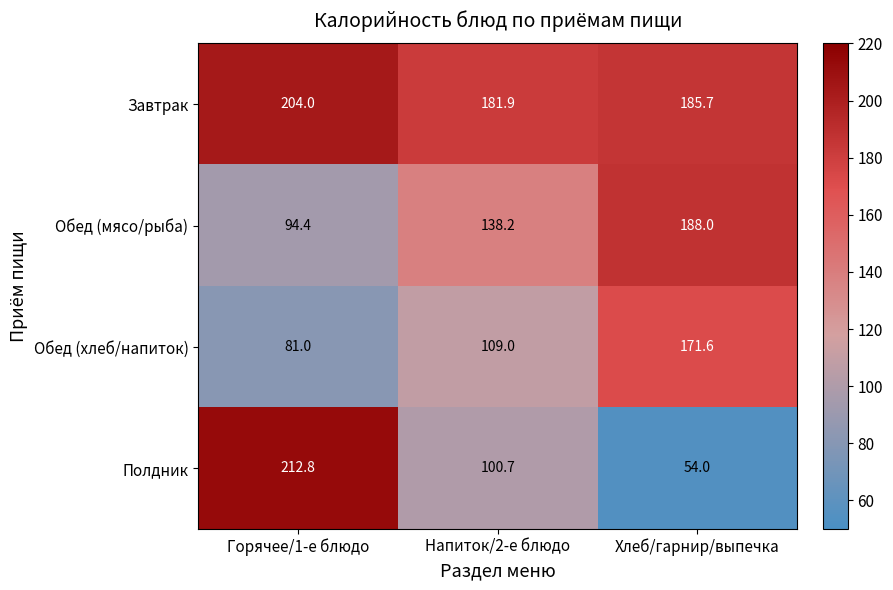

How many distinct data groups are displayed?

4